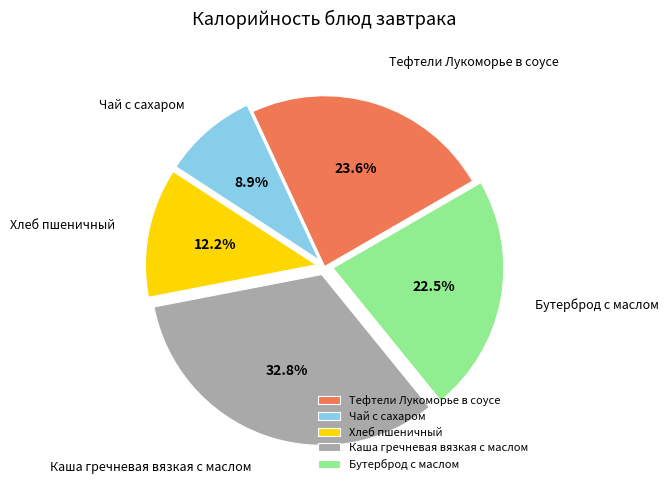

True or false: Тефтели Лукоморье в соусе accounts for 10% of the total.

False